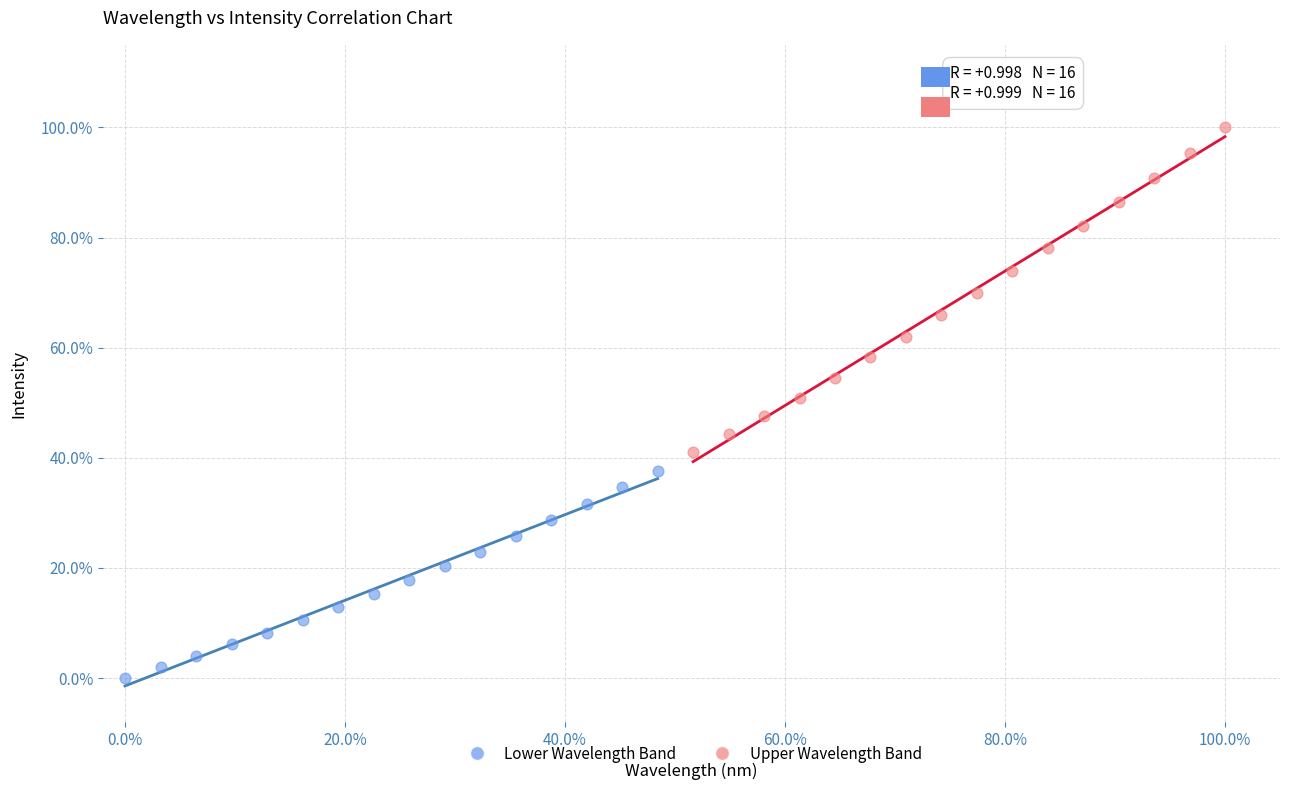

What are all the series names shown in the legend?

Lower Wavelength Band, Upper Wavelength Band